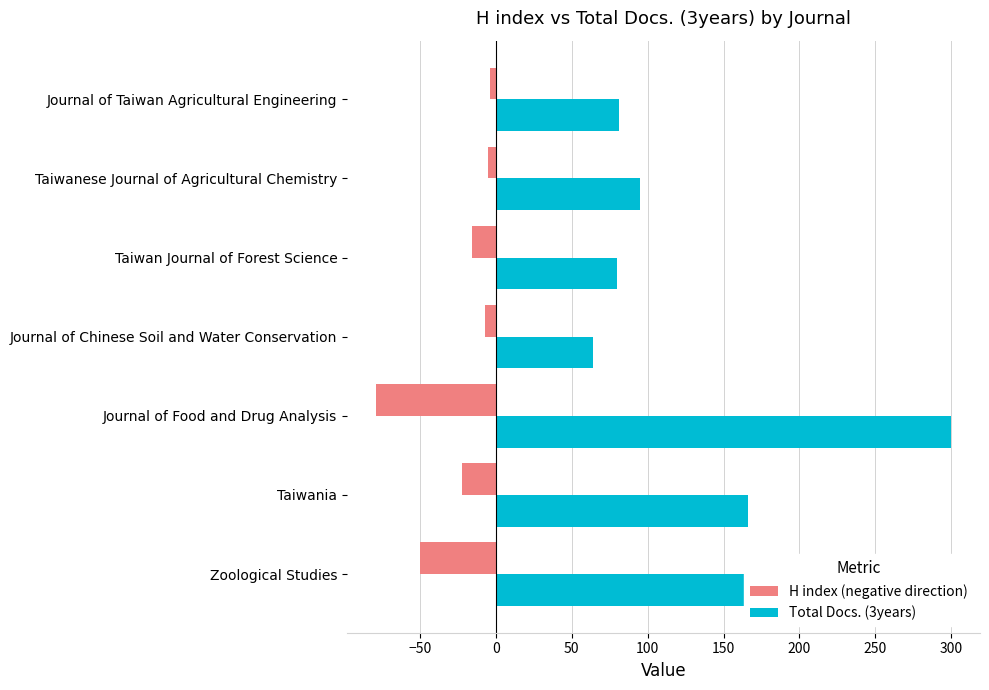

What is the spread (max minus min) of values at Zoological Studies?

325